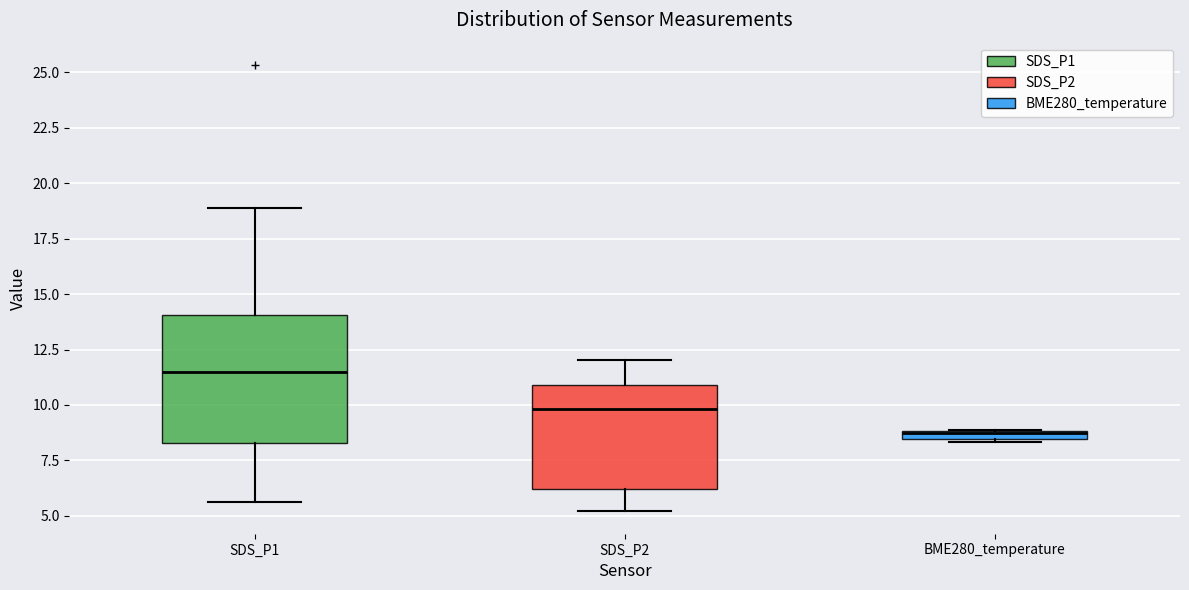

Comparing the boxes themselves (not the whiskers), which one is the tallest?

SDS_P1